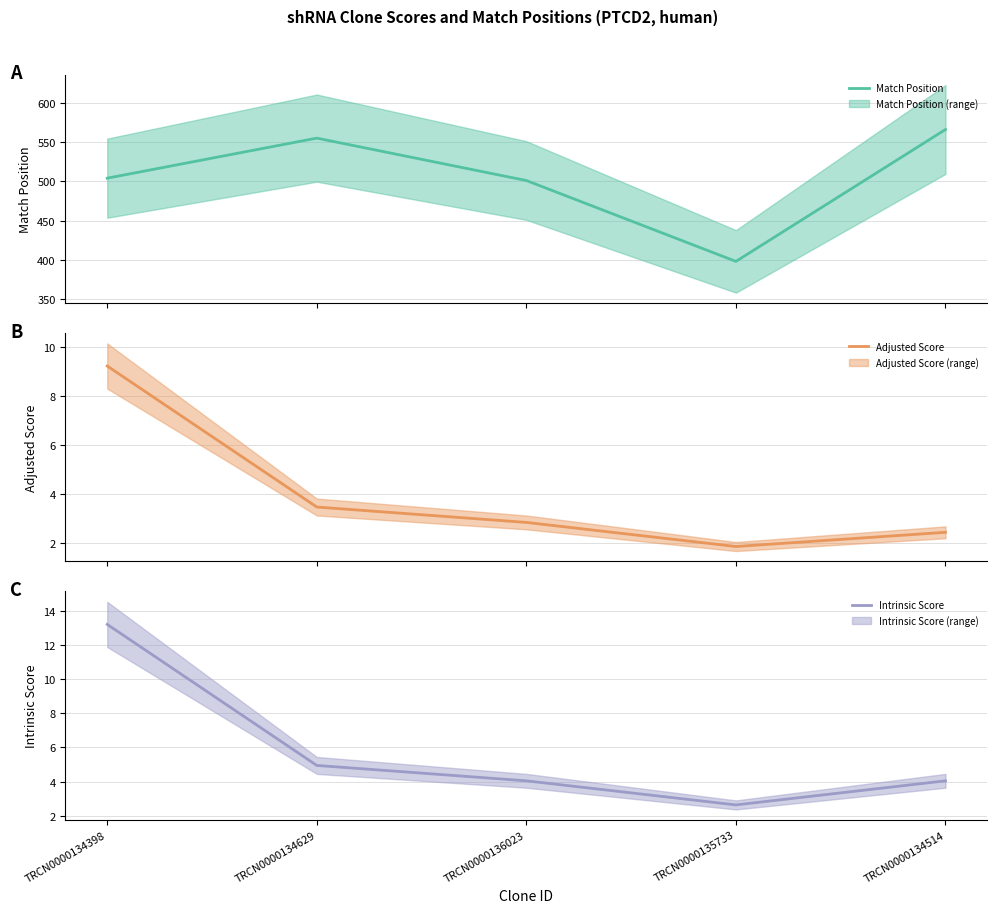

Which series has the largest total across all categories?

Match Position